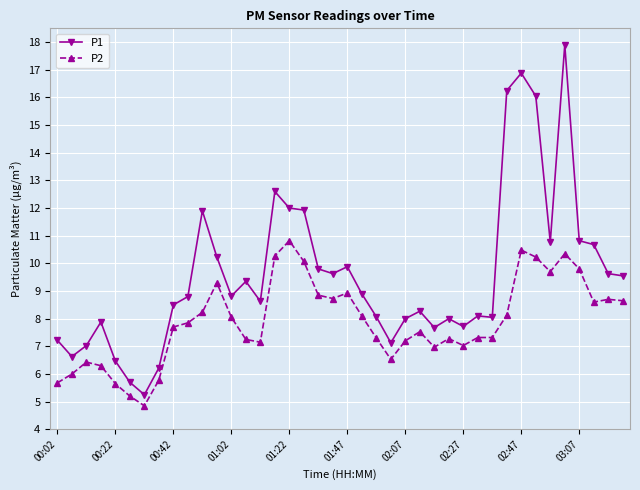

What is the value of the P2 point at the 29th from the left?

7.0